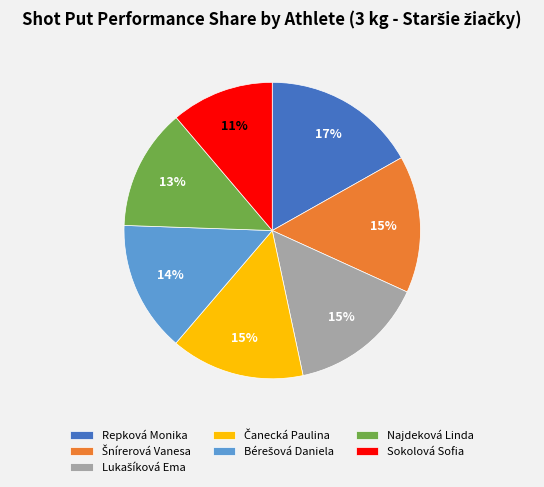

Is it true that Najdeková Linda is 13% of the pie?

True